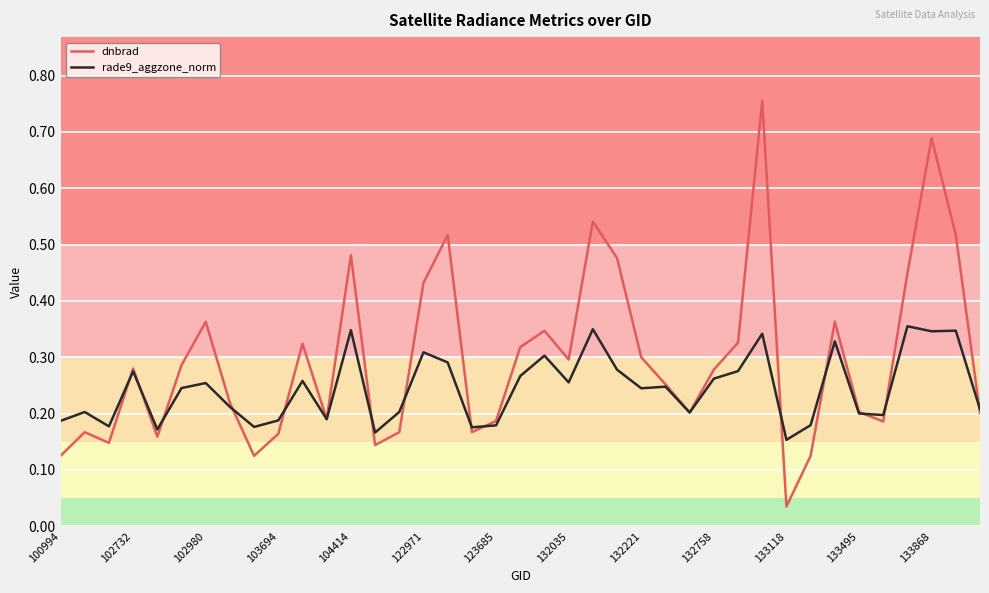

Rank the series by their average value, from highest to lowest.

dnbrad, rade9_aggzone_norm